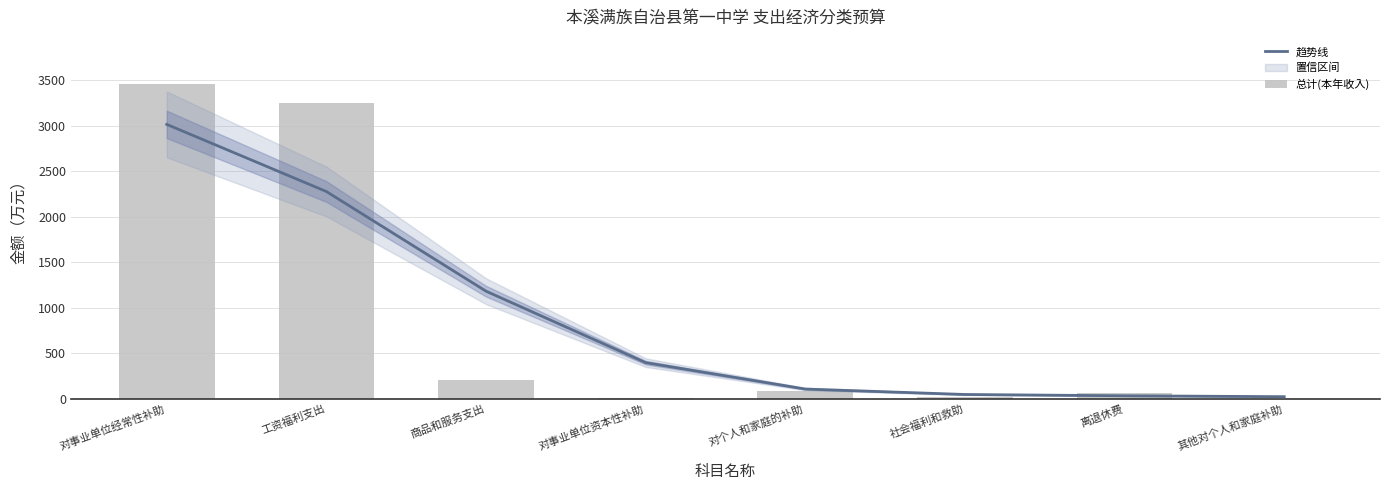

Reading left to right, what are all the values shown in this chart?

趋势线: 3015.0	2277.8	1183.4	398.6	108.8	49.0	34.8	24.9
总计(本年收入): 3457.3	3249.8	207.5	10.0	83.8	16.0	66.2	1.6